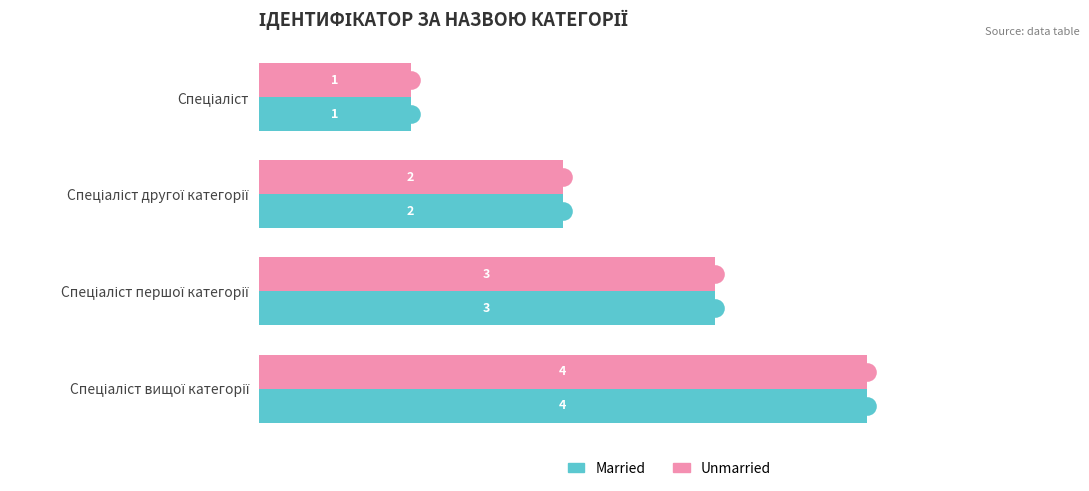

Which series has the largest total across all categories?

Married